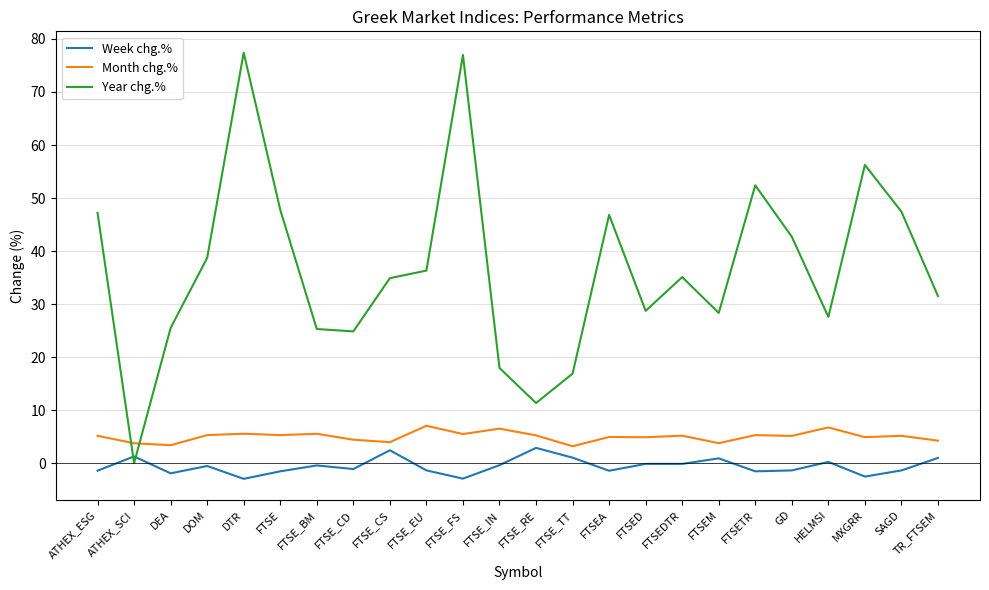

True or false: Year chg.% has a value of 42.7 at GD.

True